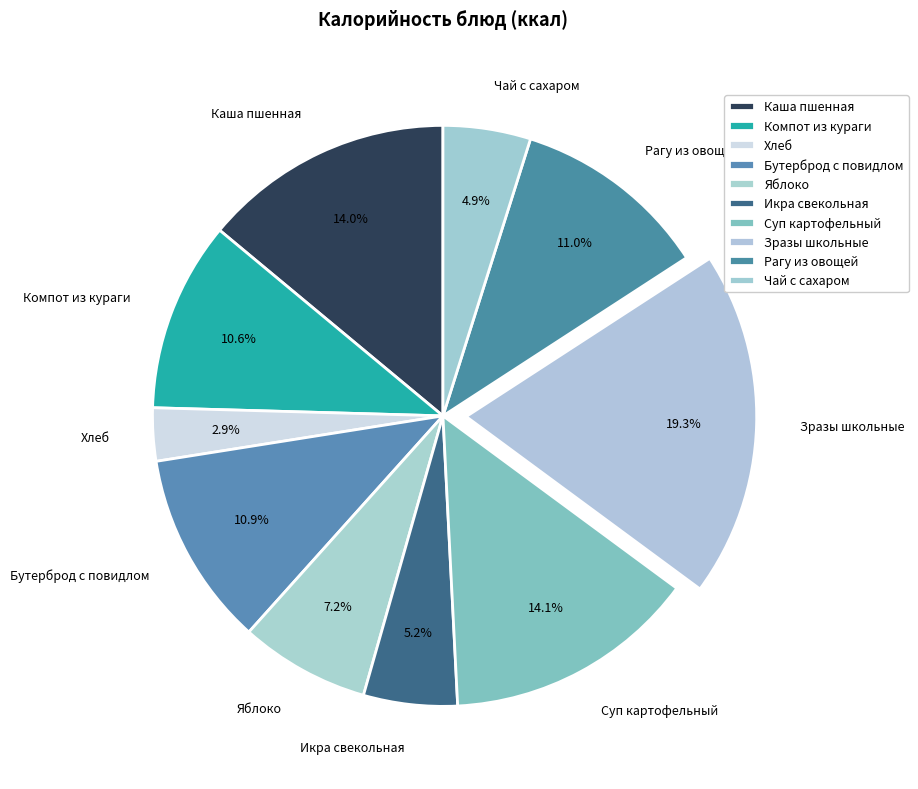

Count the number of slices in the pie.

10